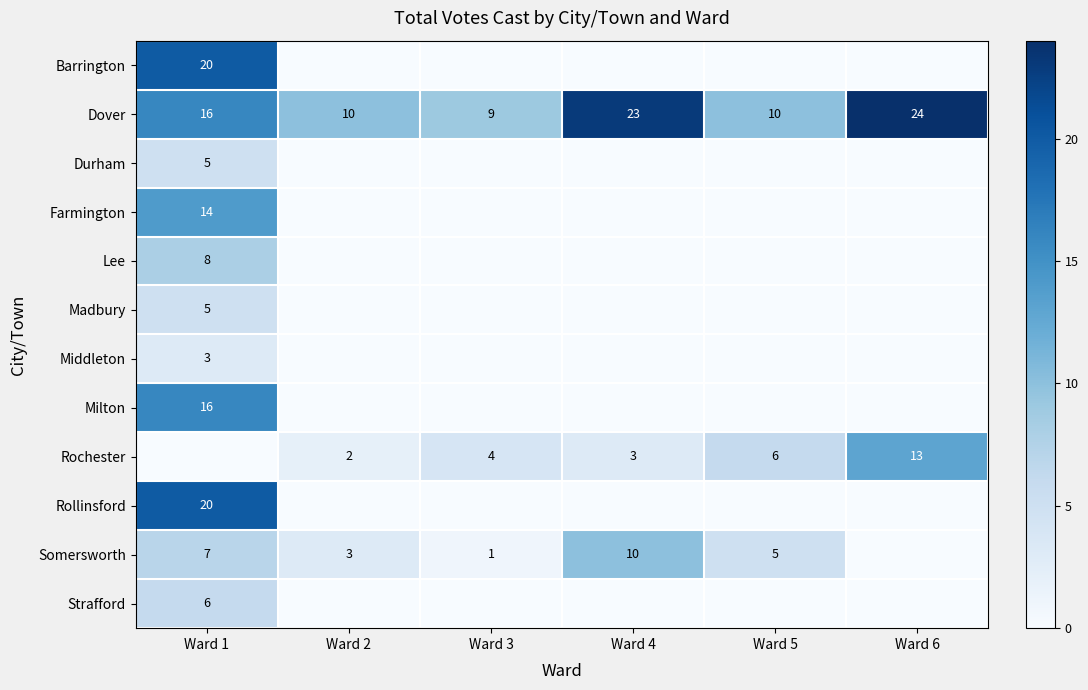

What is the sum of the Dover values at Ward 2 and Ward 4?

33